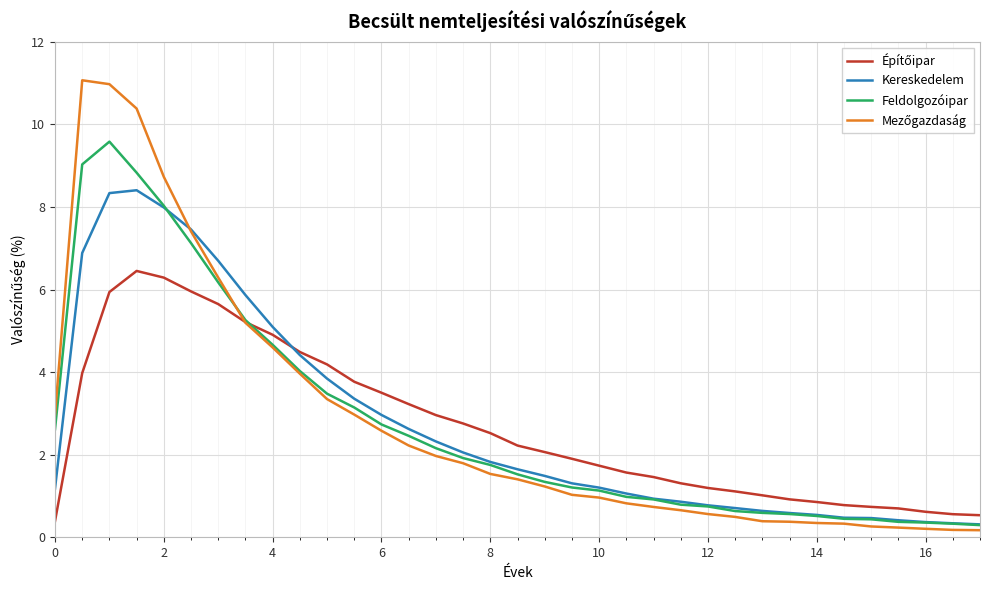

What is the smallest value displayed?

0.2